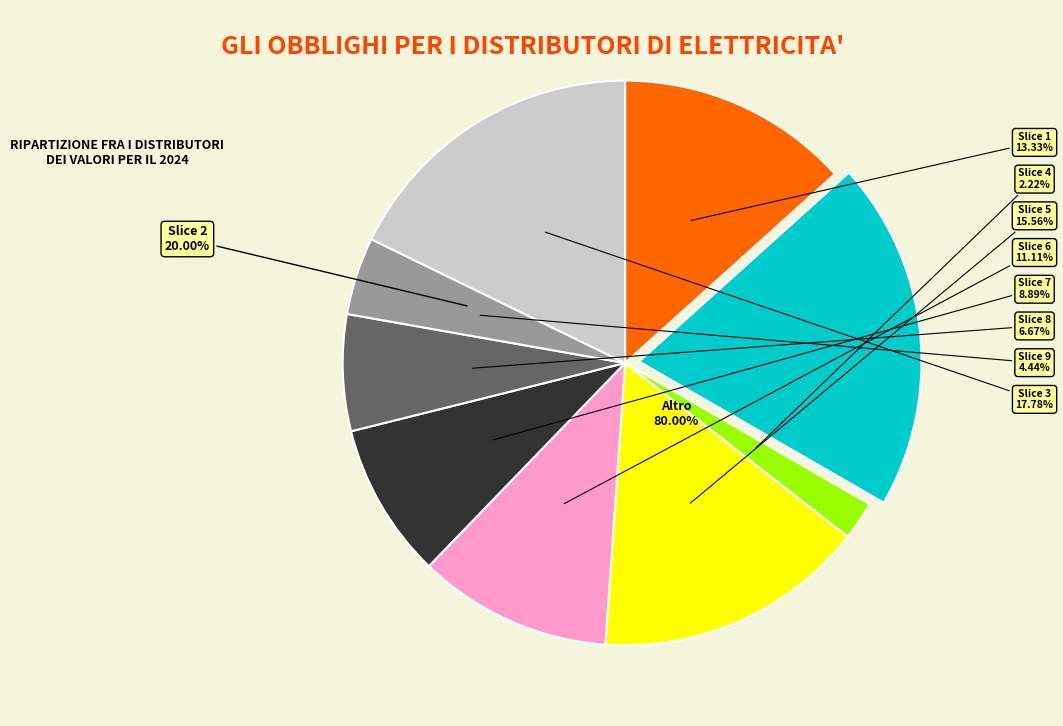

What is the smallest slice in the pie chart?

4